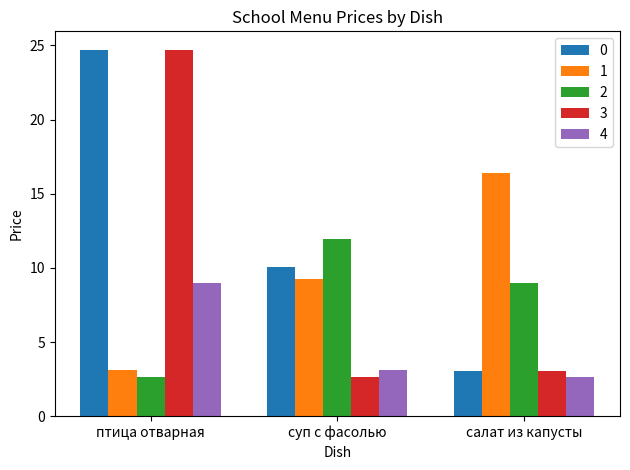

Where does the 4 series first go above 3?

птица отварная